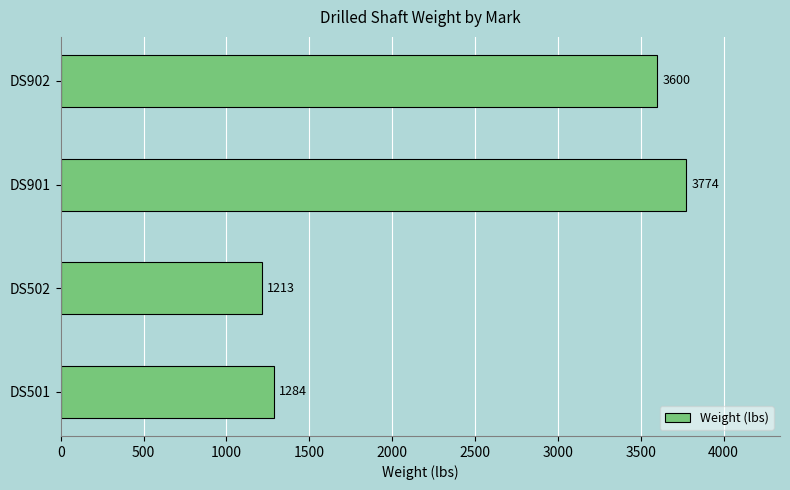

What is the difference between the maximum and minimum values?

2561